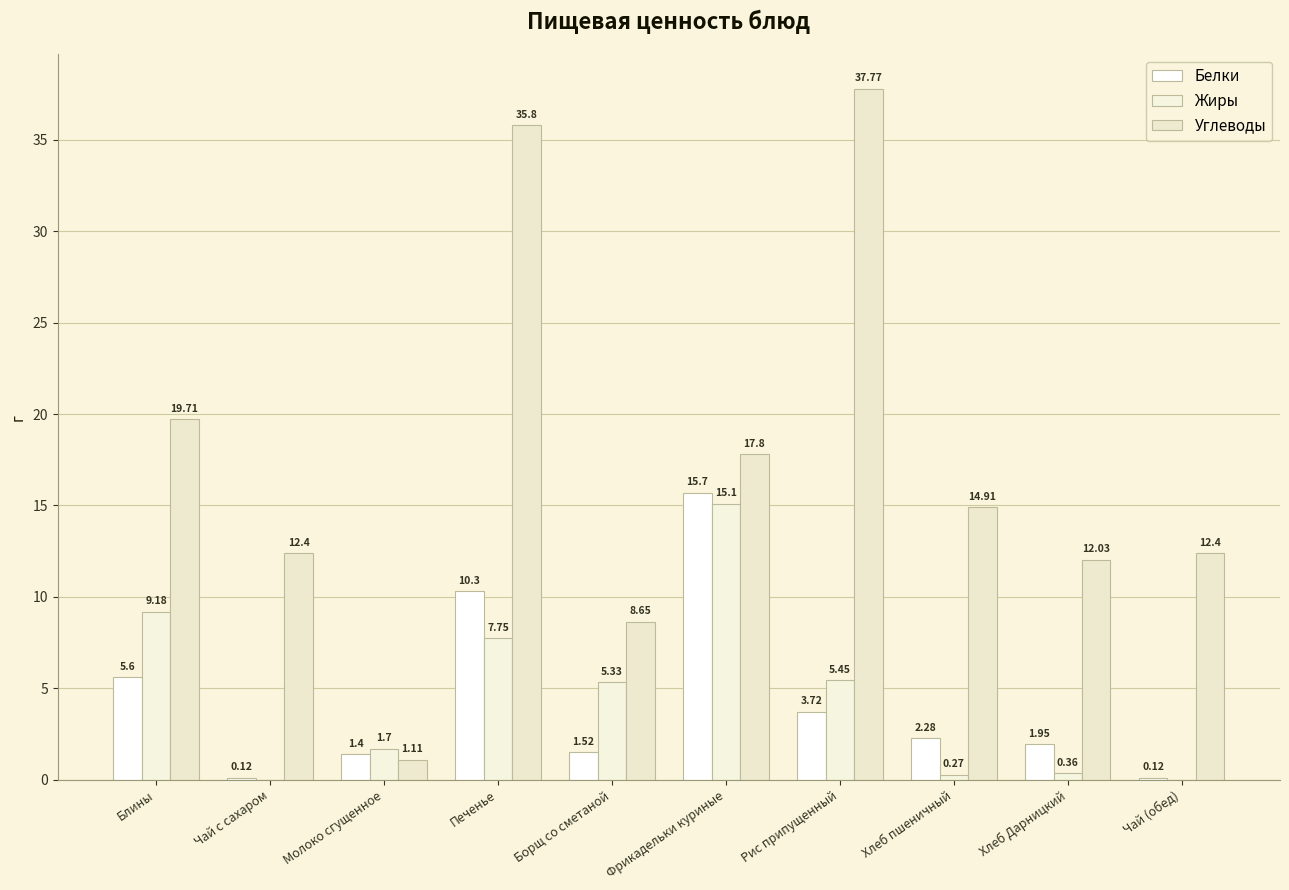

Is it true that Белки equals 15.7 at Фрикадельки куриные?

True